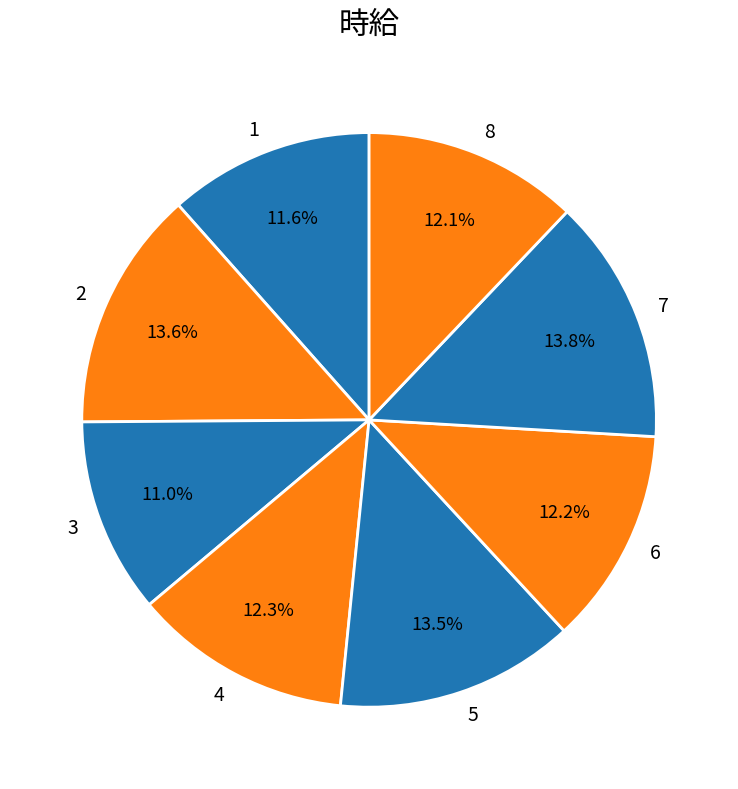

Is there any slice that represents more than half of the pie?

No